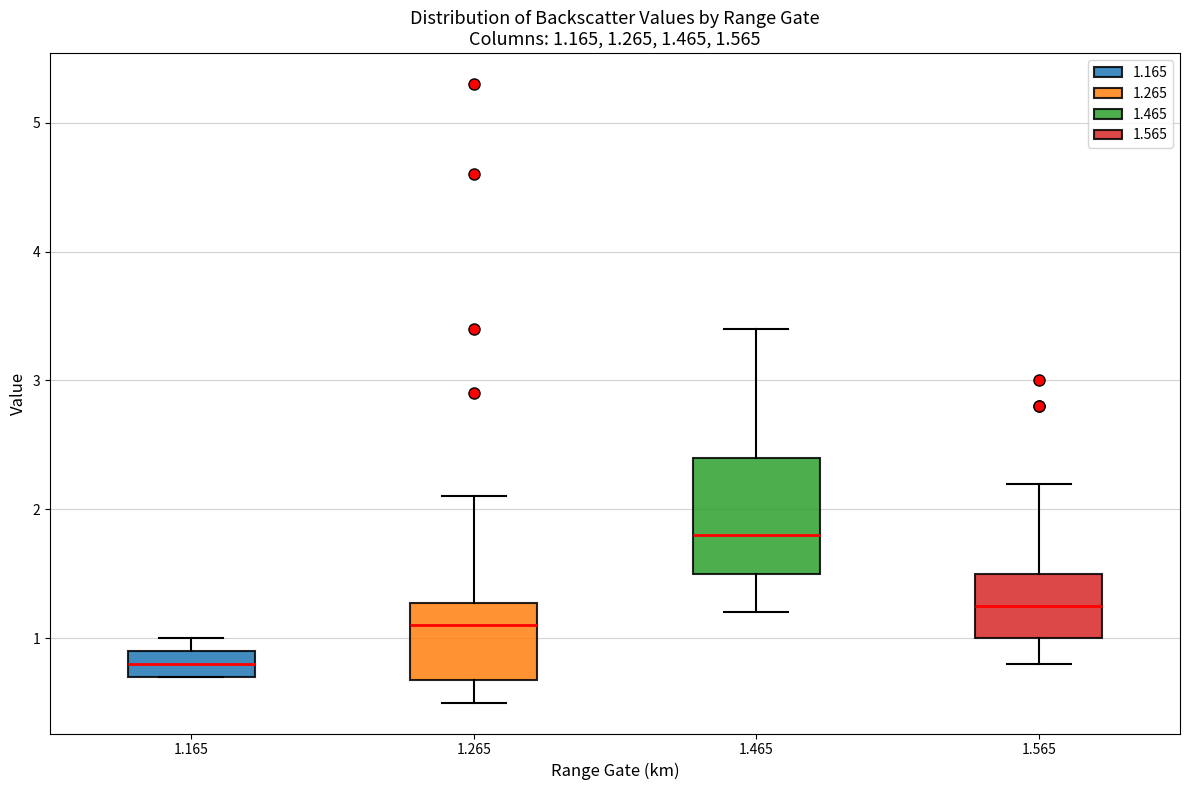

Which box's median line is the lowest?

1.165